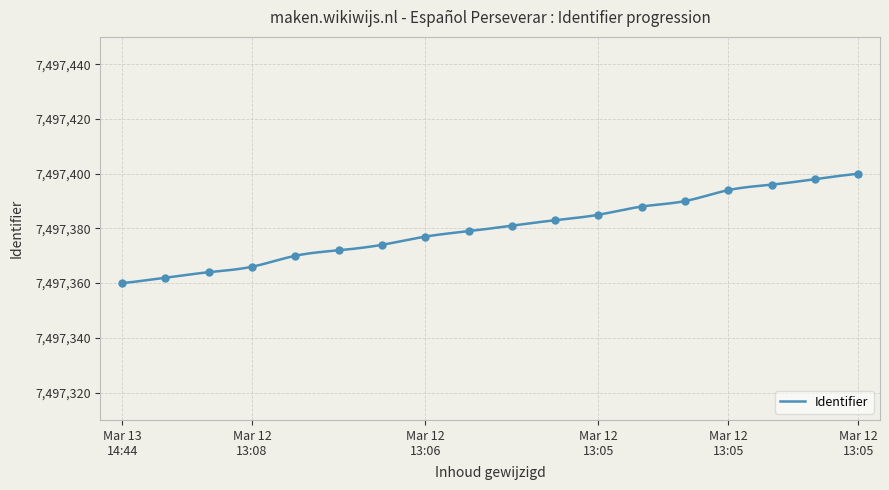

What is the change in value from 2023-03-12 to 2023-03-12?

+10